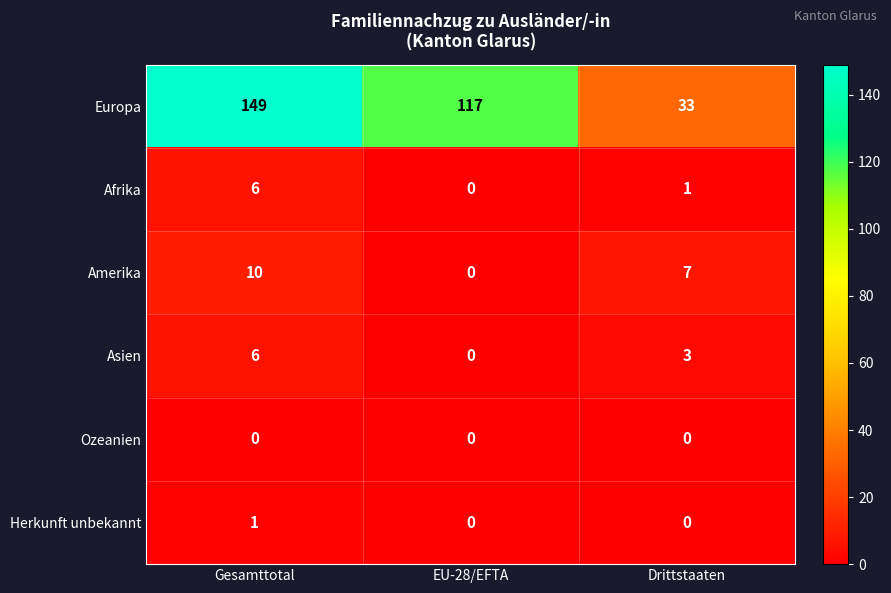

Reading left to right, what are all the values shown in this chart?

Europa: 149	117	33
Afrika: 6	0	1
Amerika: 10	0	7
Asien: 6	0	3
Ozeanien: 0	0	0
Herkunft unbekannt: 1	0	0